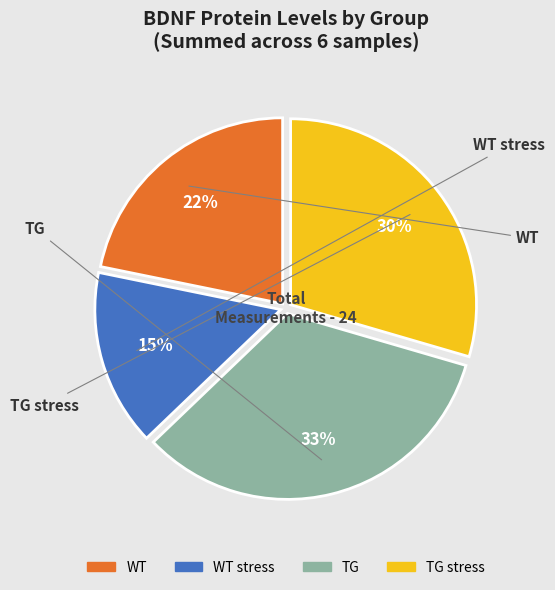

To the nearest percent, what is the average slice percentage?

25%